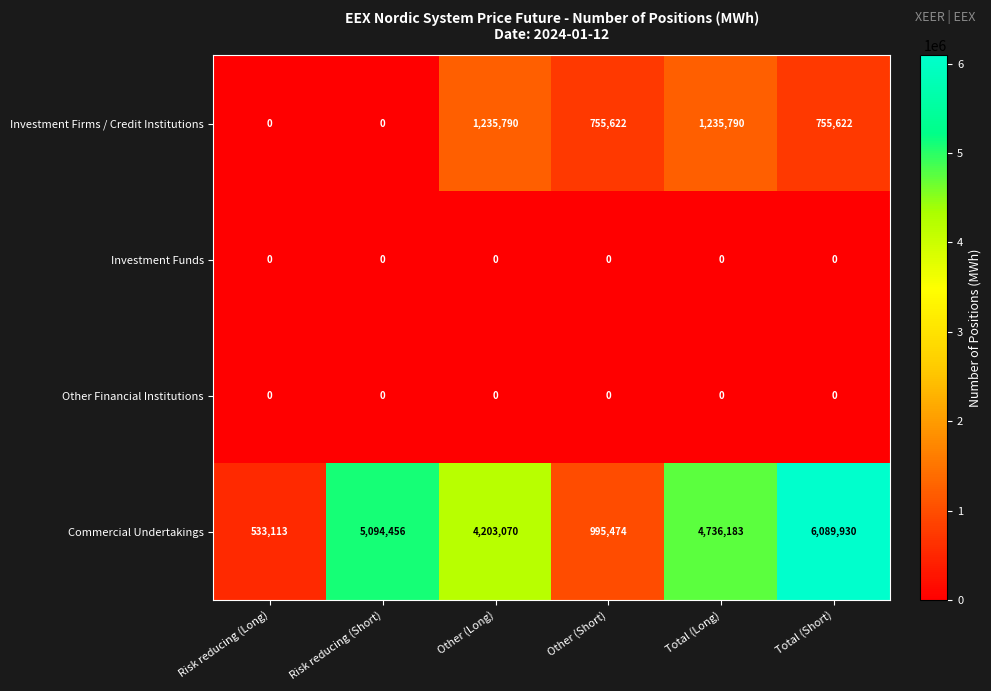

What is the minimum value for Commercial Undertakings?

533113